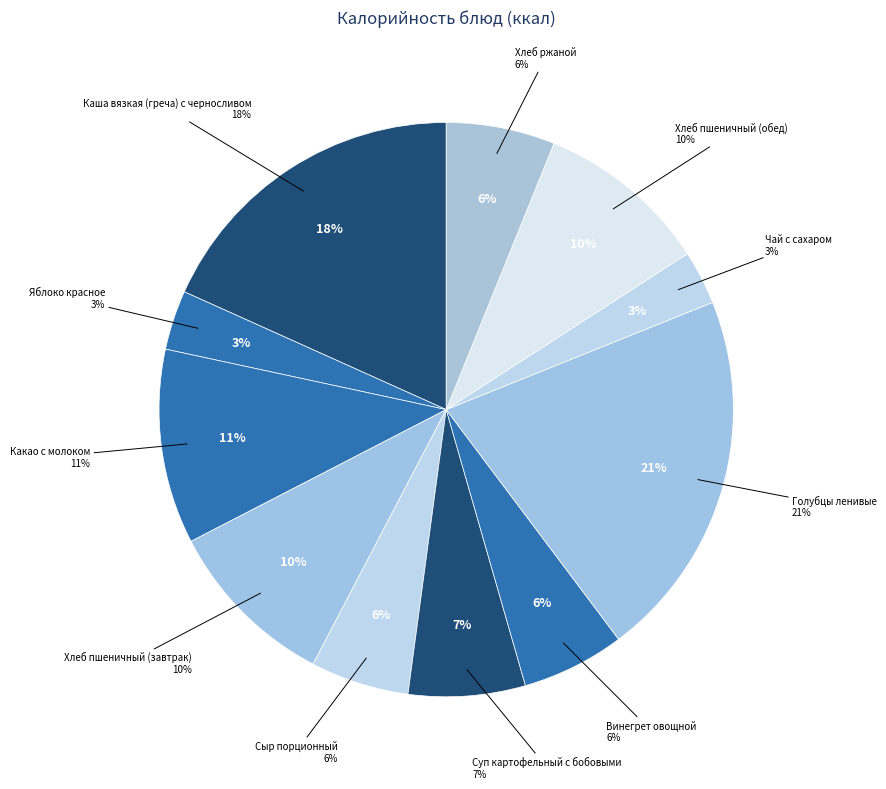

What is the change in value from Чай с сахаром to Хлеб ржаной?

+40.4